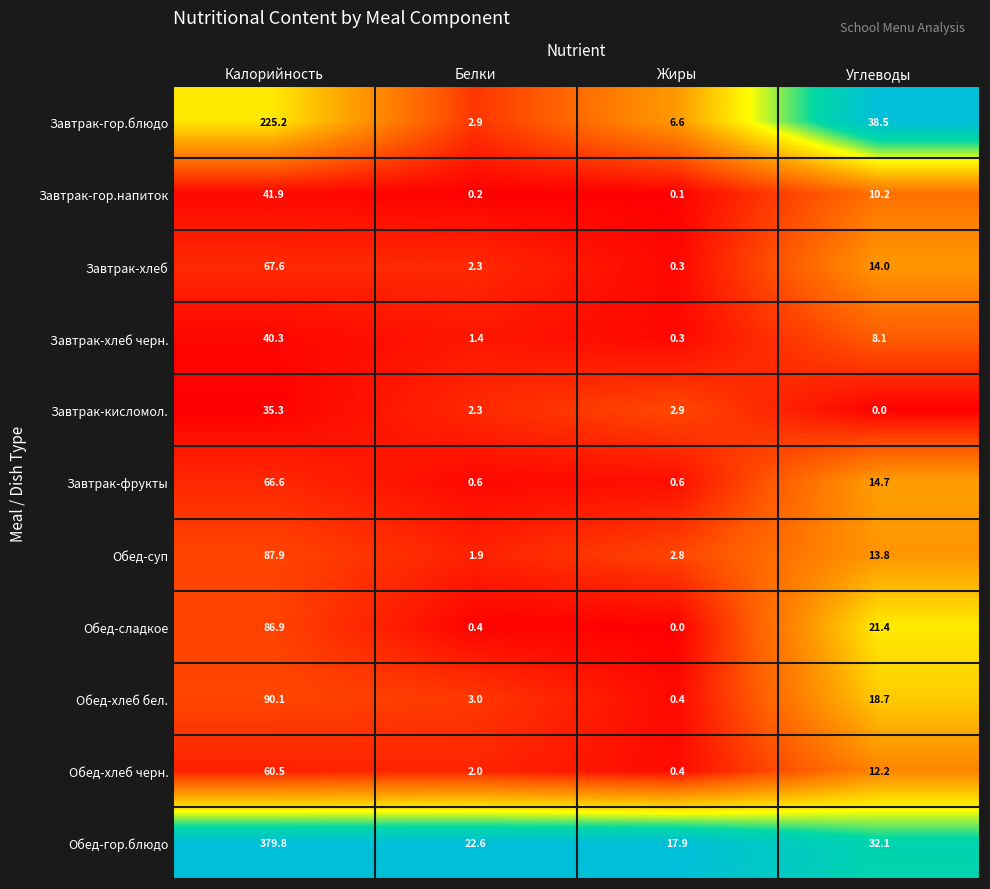

What is the difference between the highest and lowest values at Жиры?

17.9